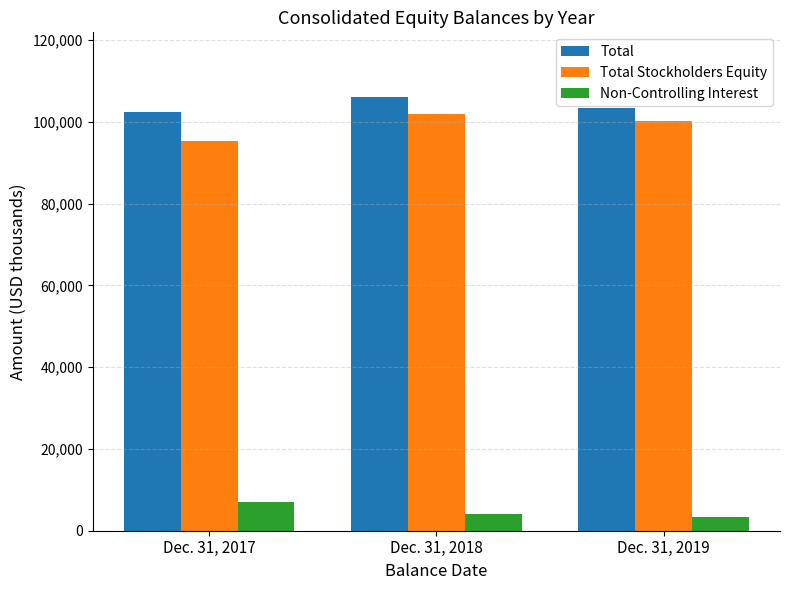

What is the difference between the Total values at Dec. 31, 2019 and Dec. 31, 2018?

2640